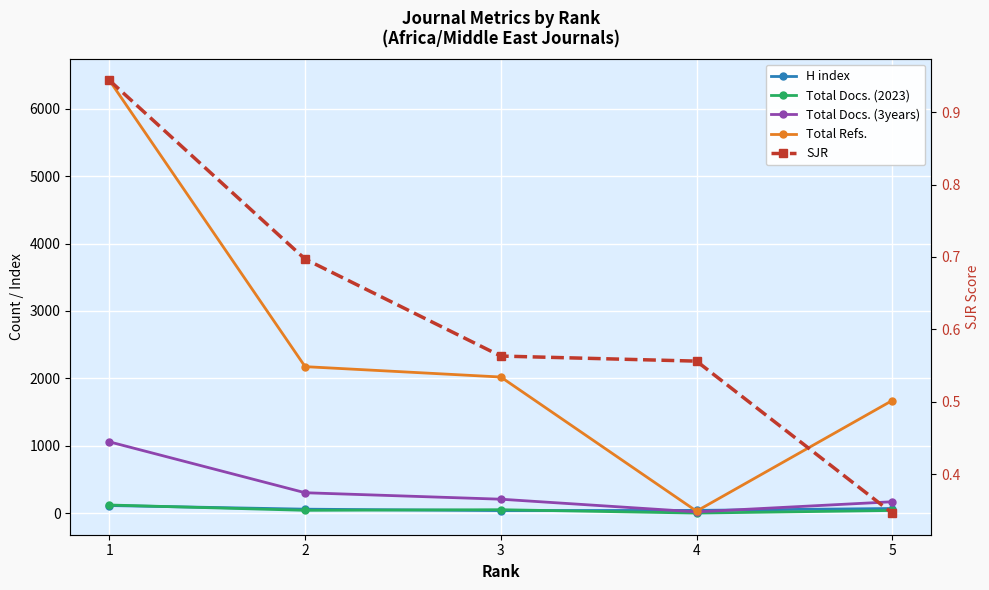

At which category does Total Docs. (3years) reach its first local valley?

4